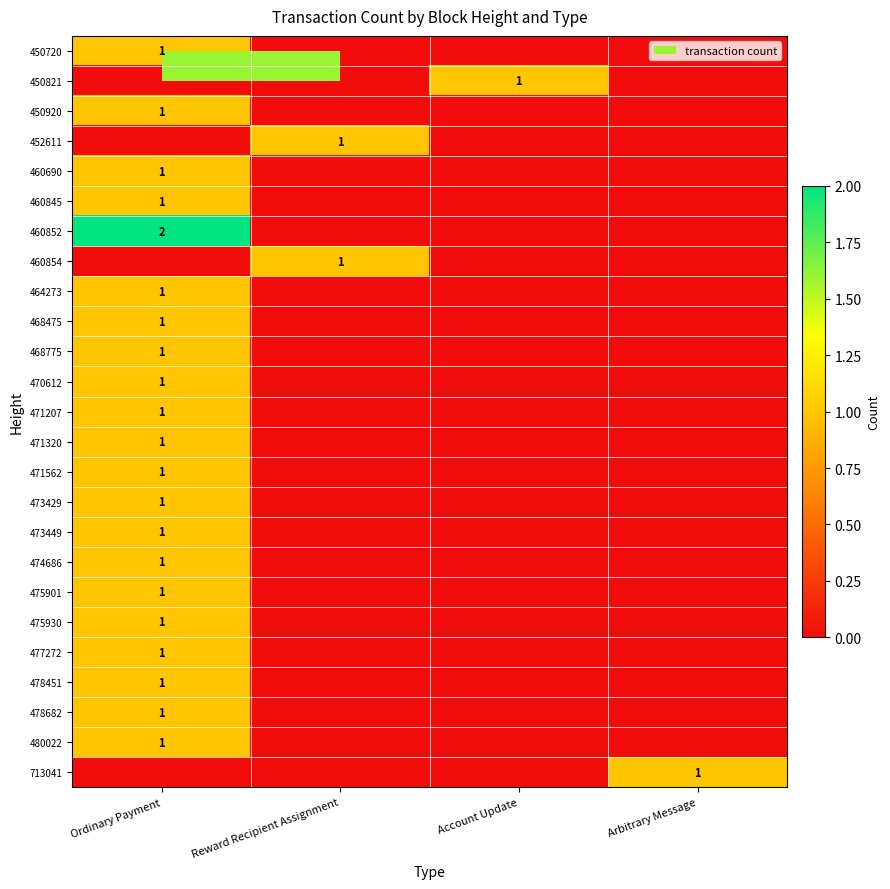

What is the spread (max minus min) of values at Ordinary Payment?

2